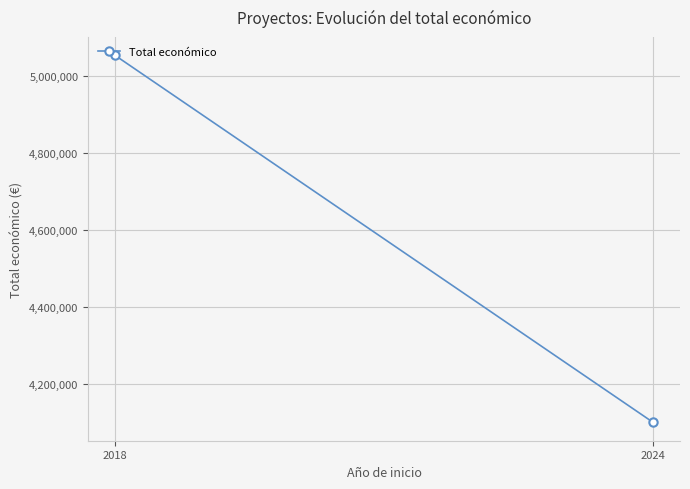

Is it true that the value at 2024 is 4101588?

True